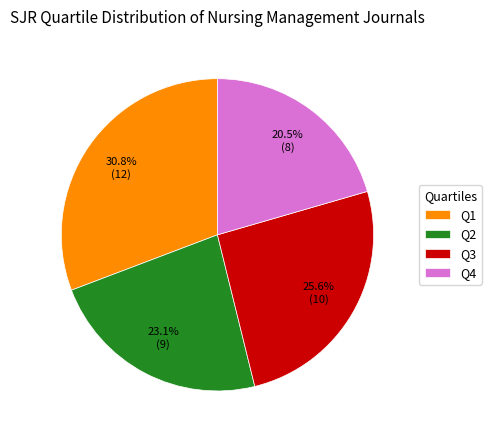

How much of the chart is everything except Q1?

69.2%